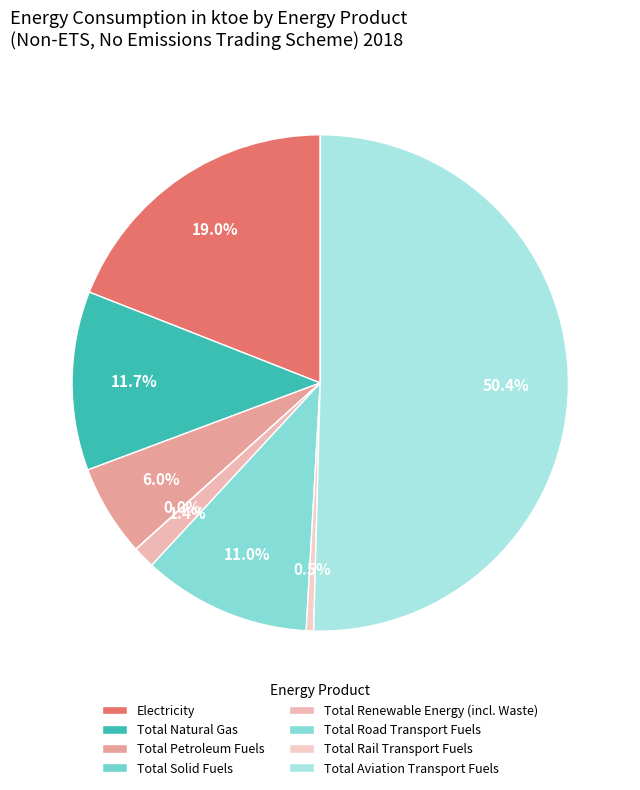

Rank the categories by value from lowest to highest.

Total Solid Fuels, Total Rail Transport Fuels, Total Renewable Energy (incl. Waste), Total Petroleum Fuels, Total Road Transport Fuels, Total Natural Gas, Electricity, Total Aviation Transport Fuels